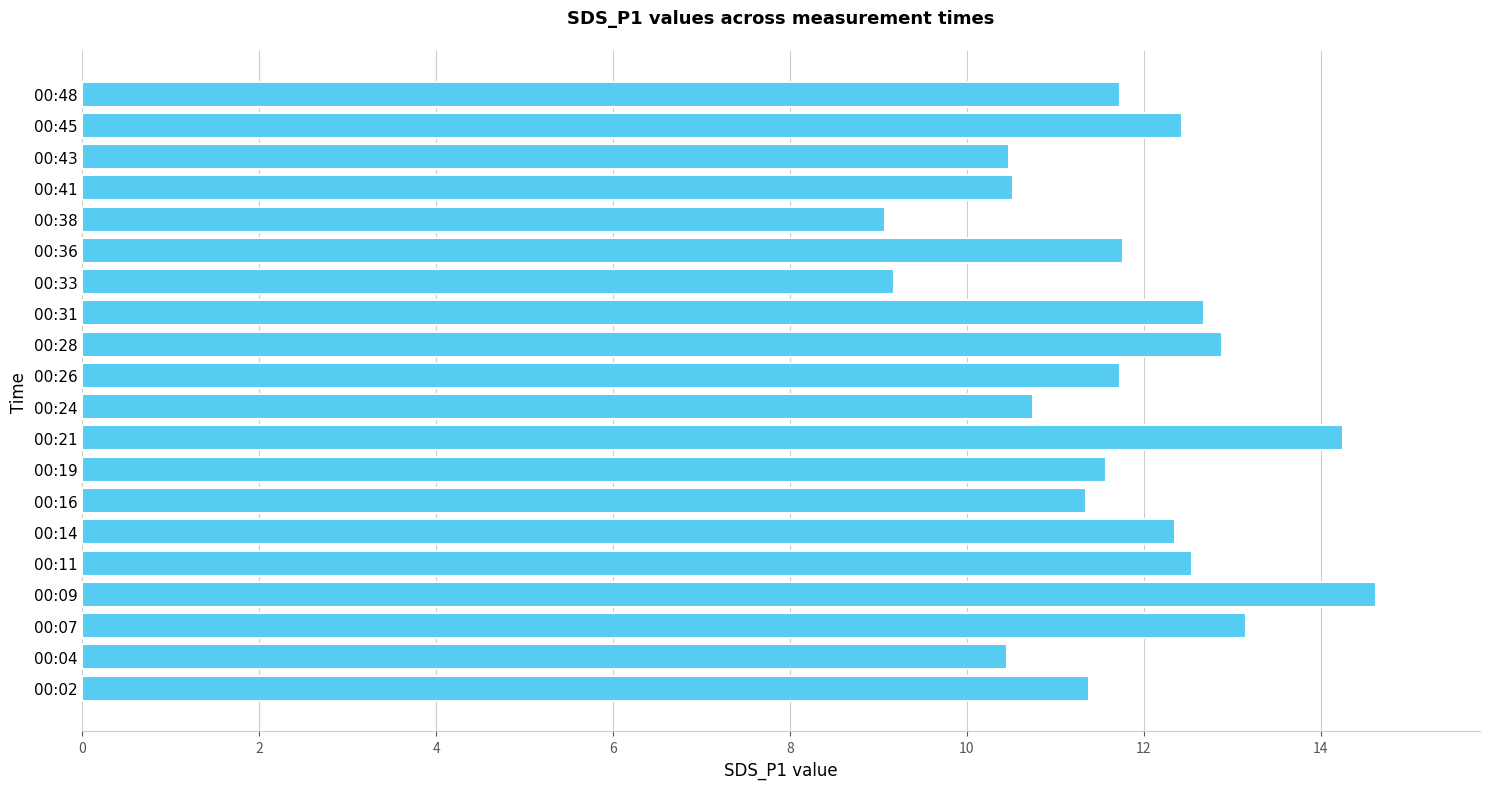

How many bars are there in total?

20